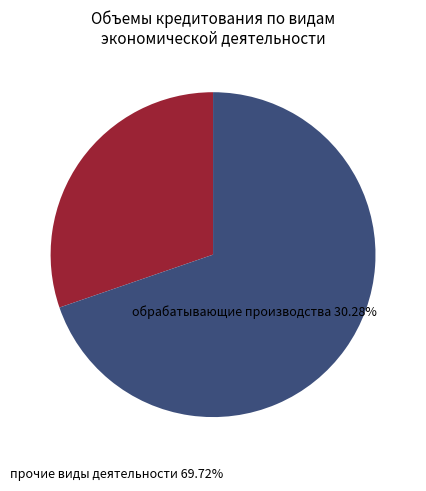

Which category has the smallest portion of the pie?

обрабатывающие производства